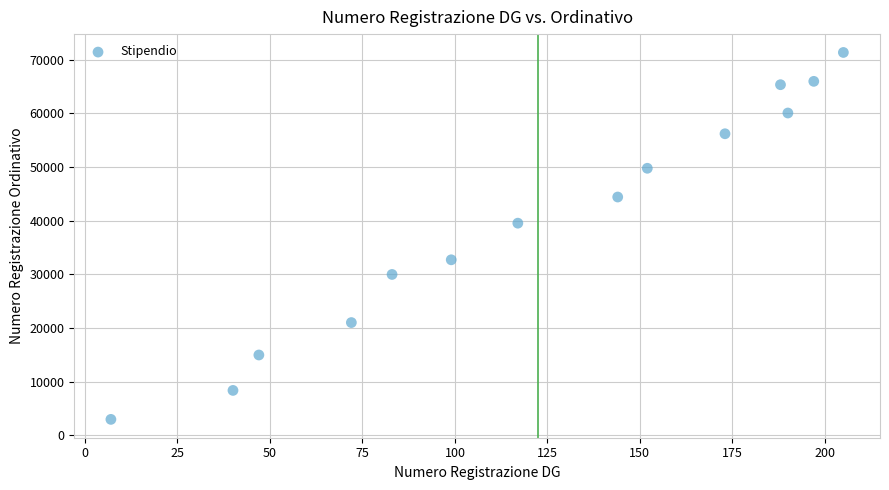

What is the range of X values (max minus min)?

198